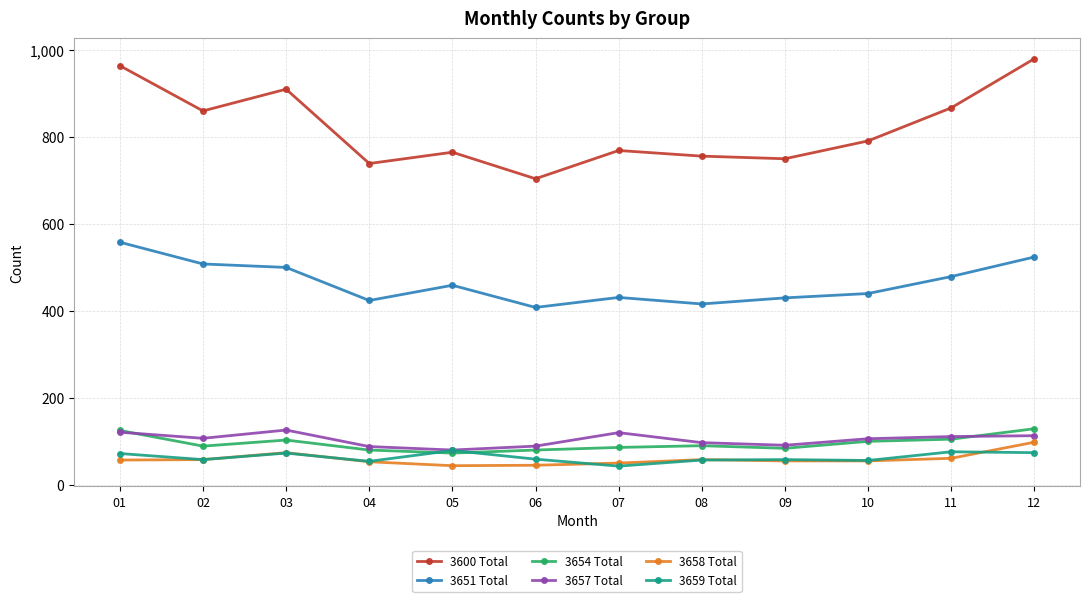

What is the average value of the 3600 Total series?

821